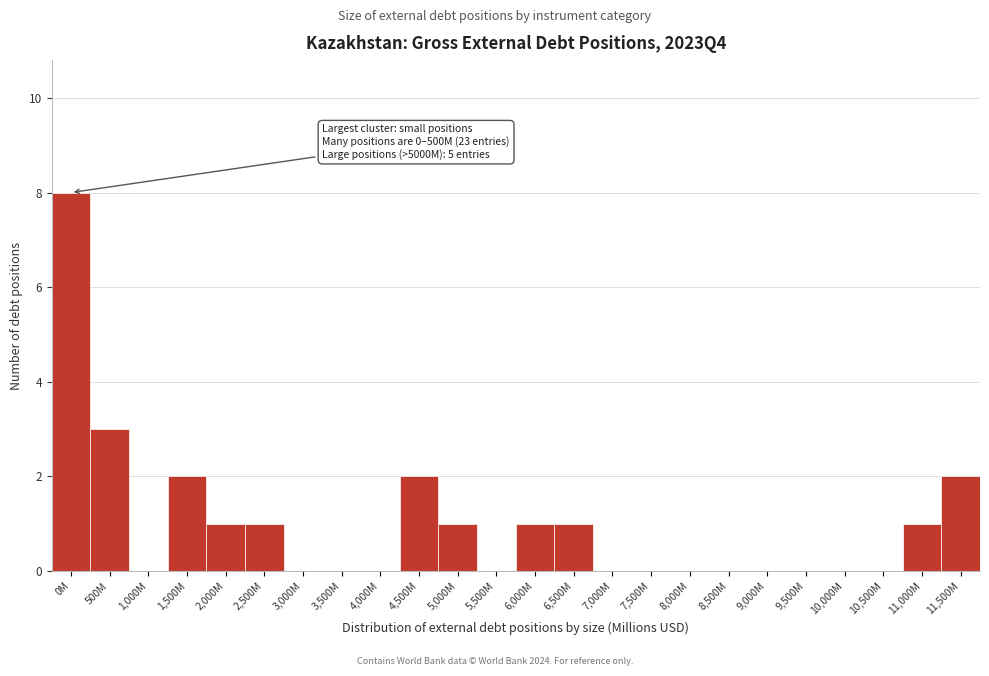

Reading left to right, transcribe all the data shown in this chart.

0M=8	500M=3	1,000M=0	1,500M=2	2,000M=1	2,500M=1	3,000M=0	3,500M=0	4,000M=0	4,500M=2	5,000M=1	5,500M=0	6,000M=1	6,500M=1	7,000M=0	7,500M=0	8,000M=0	8,500M=0	9,000M=0	9,500M=0	10,000M=0	10,500M=0	11,000M=1	11,500M=2